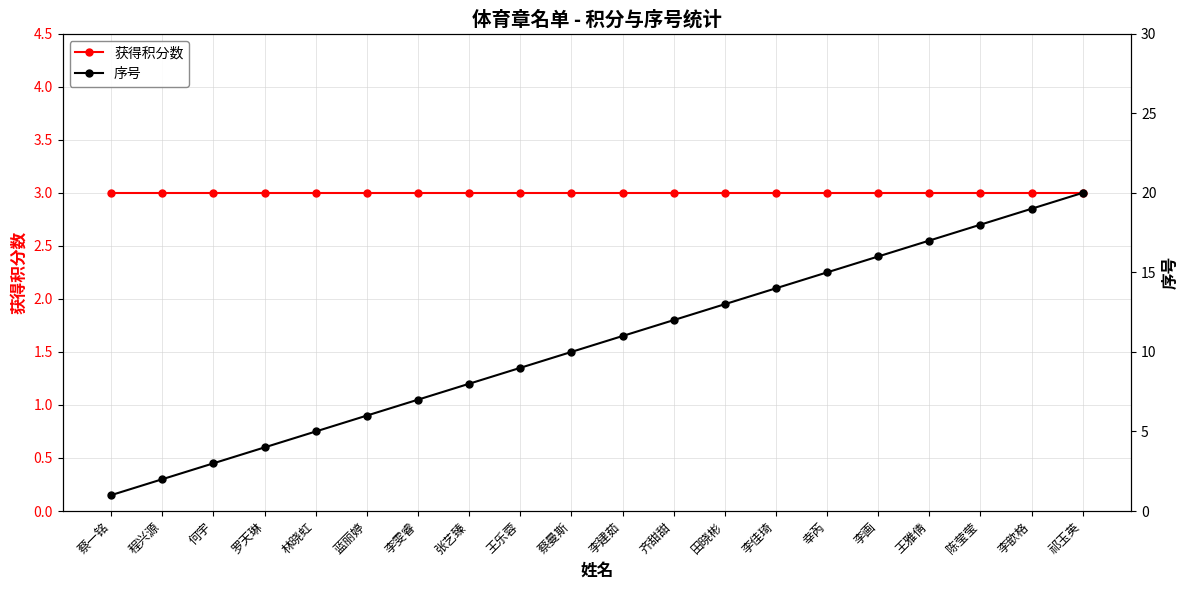

True or false: 序号 has a value of 1 at 蔡一铭.

True